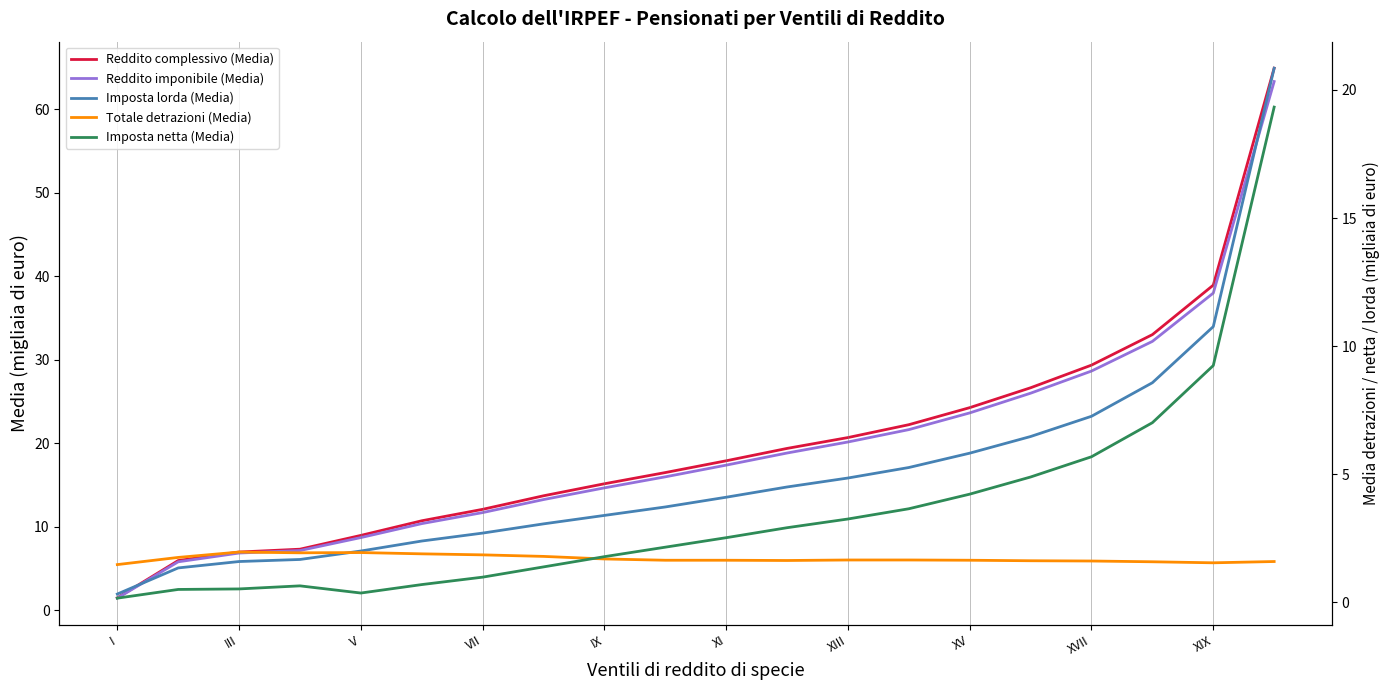

True or false: Reddito complessivo (Media) and Imposta netta (Media) cross at least once.

False